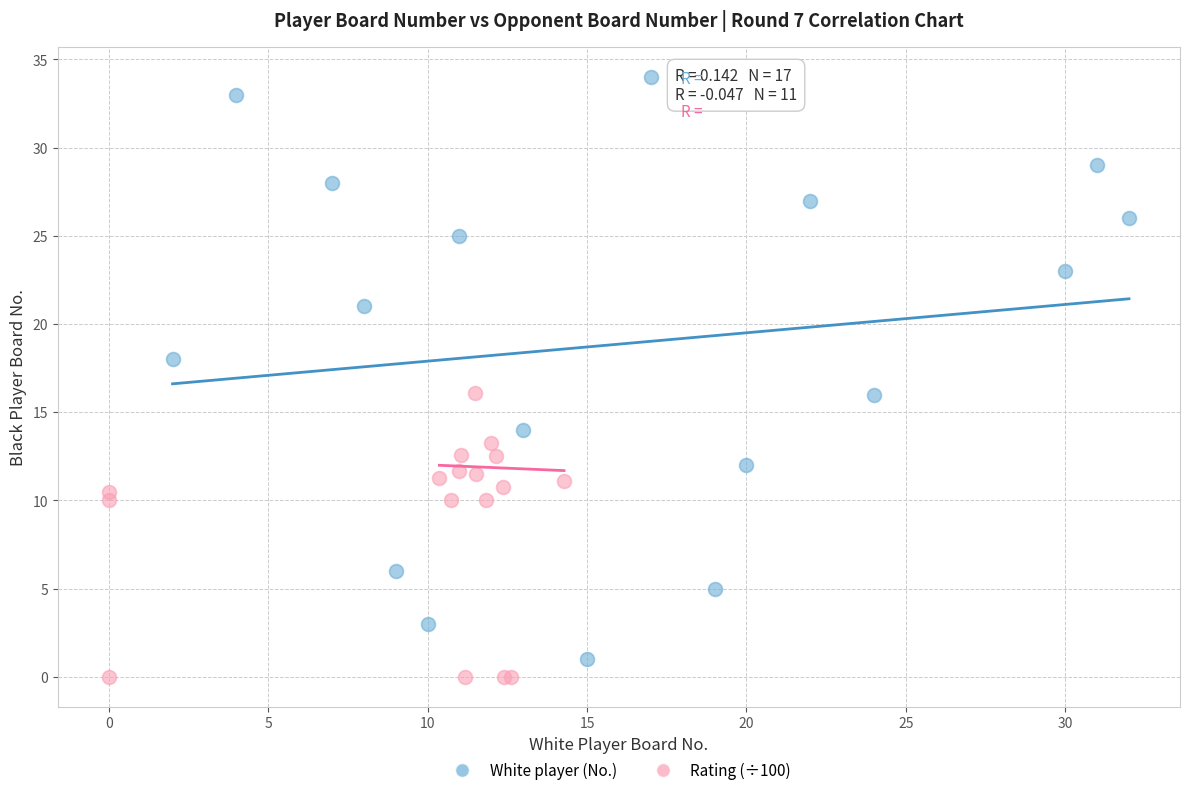

Which series reaches the maximum Y coordinate?

White player (No.)